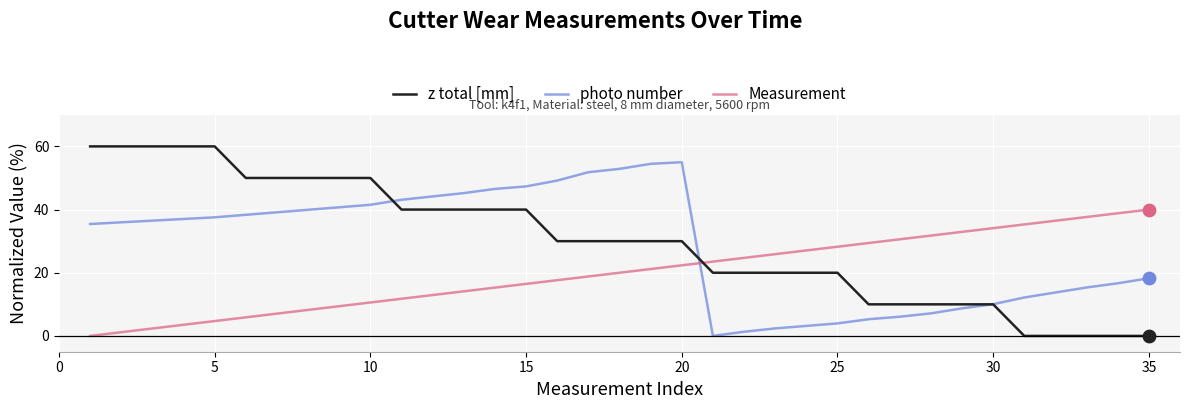

Which series has the widest spread of values?

z total [mm]